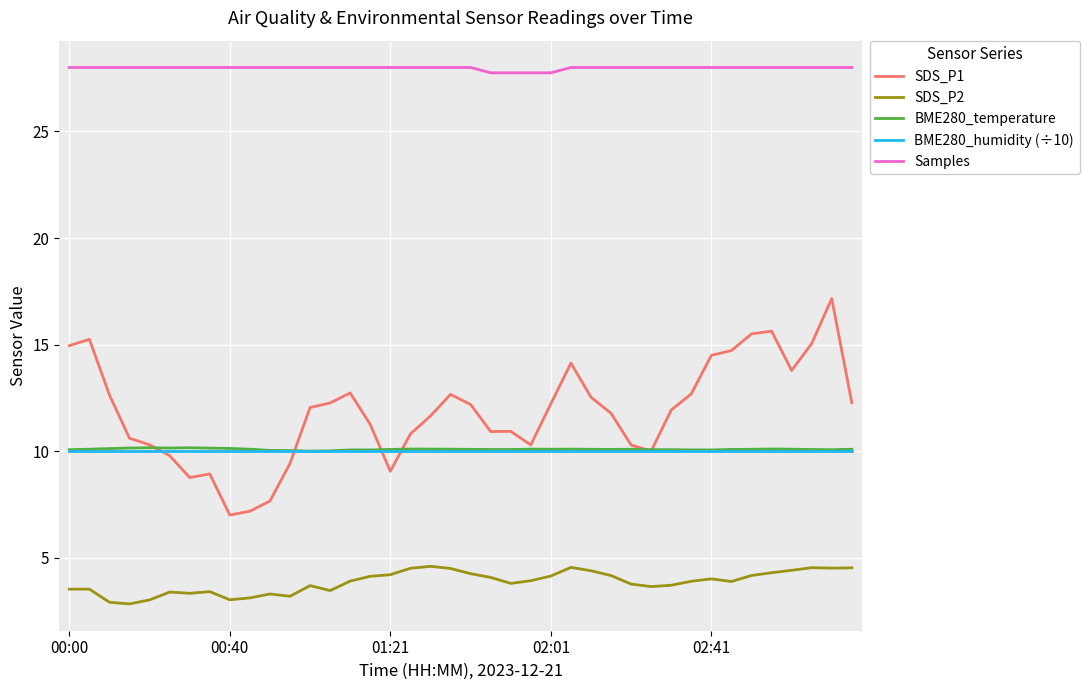

What is the lowest value of the BME280_temperature series?

10.0